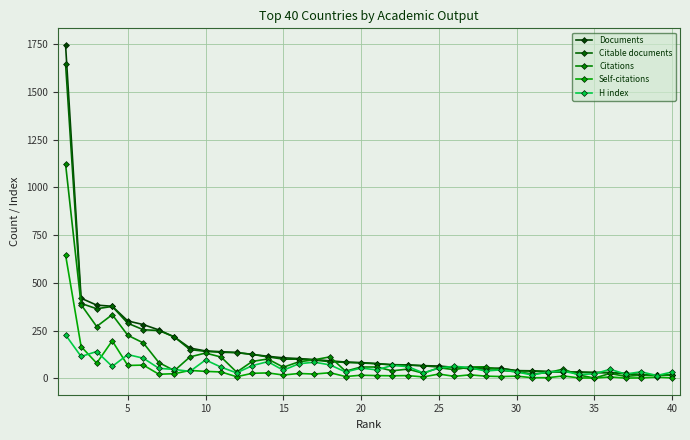

Reading left to right, what are all the values shown in this chart?

Documents: 1745	419	383	377	300	281	253	216	158	143	139	135	125	115	107	103	98	91	85	82	77	71	70	66	64	57	56	54	52	40	39	35	33	32	30	30	25	19	18	17
Citable documents: 1647	392	364	376	288	254	250	216	150	141	136	134	125	112	100	100	95	87	83	80	76	70	69	65	59	57	50	48	51	39	38	35	32	32	30	29	24	18	17	17
Citations: 1122	385	271	333	225	185	82	40	112	132	111	32	88	101	58	86	97	112	37	59	59	39	48	26	55	45	59	60	41	34	23	29	48	17	1	25	10	16	15	17
Self-citations: 646	166	79	196	67	69	21	24	41	36	33	8	26	28	17	25	22	29	9	16	14	13	14	7	22	10	18	11	9	11	3	3	12	2	1	7	1	2	6	2
H index: 227	114	140	62	124	105	52	46	36	96	58	28	66	87	42	76	84	70	33	53	44	67	61	28	53	63	55	38	44	33	17	33	37	20	23	47	22	34	14	33